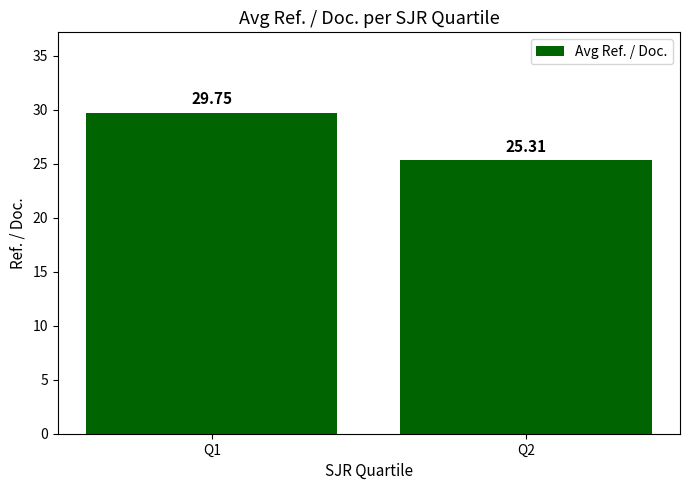

What is the ratio of the value at Q2 to the value at Q1?

0.9